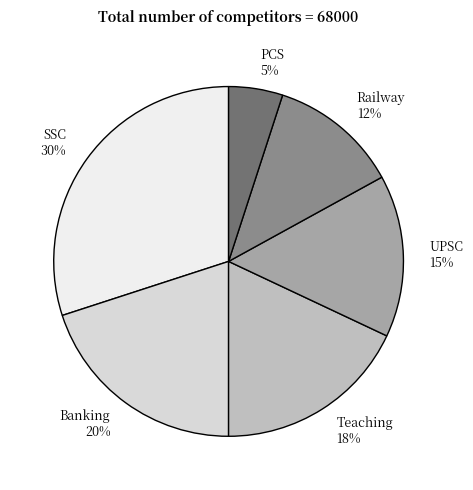

How many slices are in this pie chart?

6